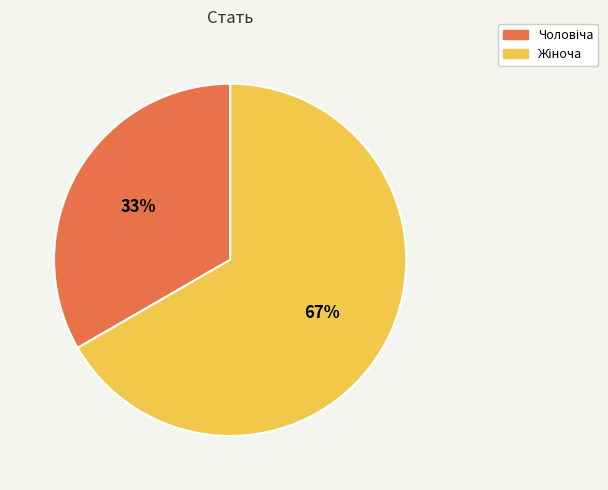

To the nearest percent, what is the average slice percentage?

50%